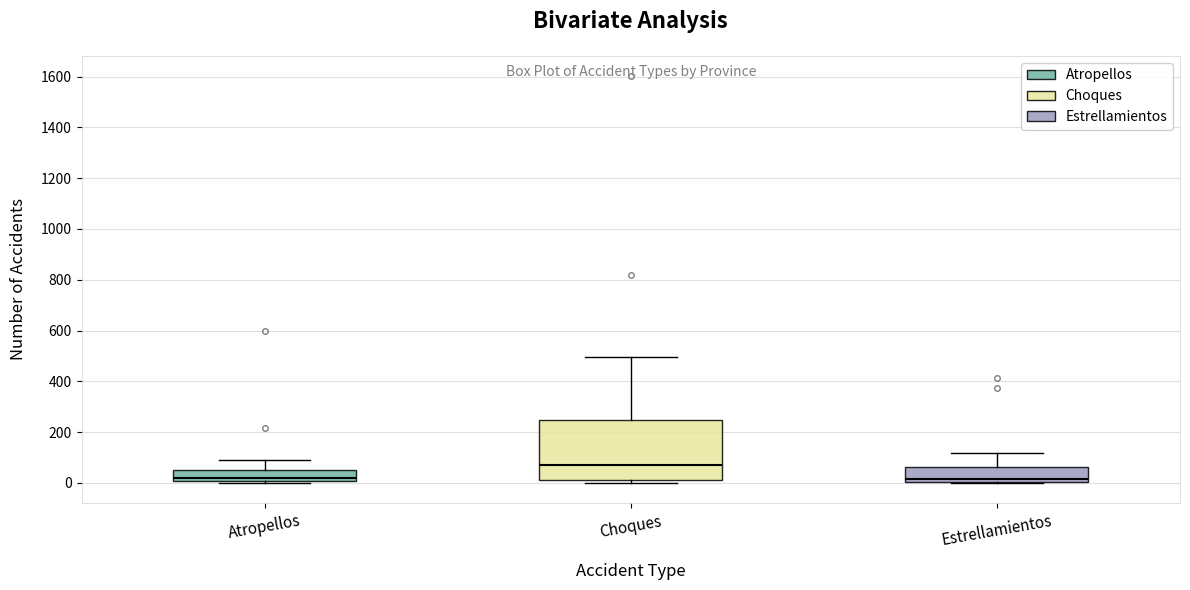

Reading left to right, read every box against the y-axis: the position of its median line, the range the box covers, and the ends of its whiskers. The values are not printed on the chart, so give them approximately, as read against the axis.

Atropellos: median 20, box 0 to 60, whiskers 0 to 100
Choques: median 80, box 20 to 240, whiskers 0 to 500
Estrellamientos: median 20, box 0 to 60, whiskers 0 to 120